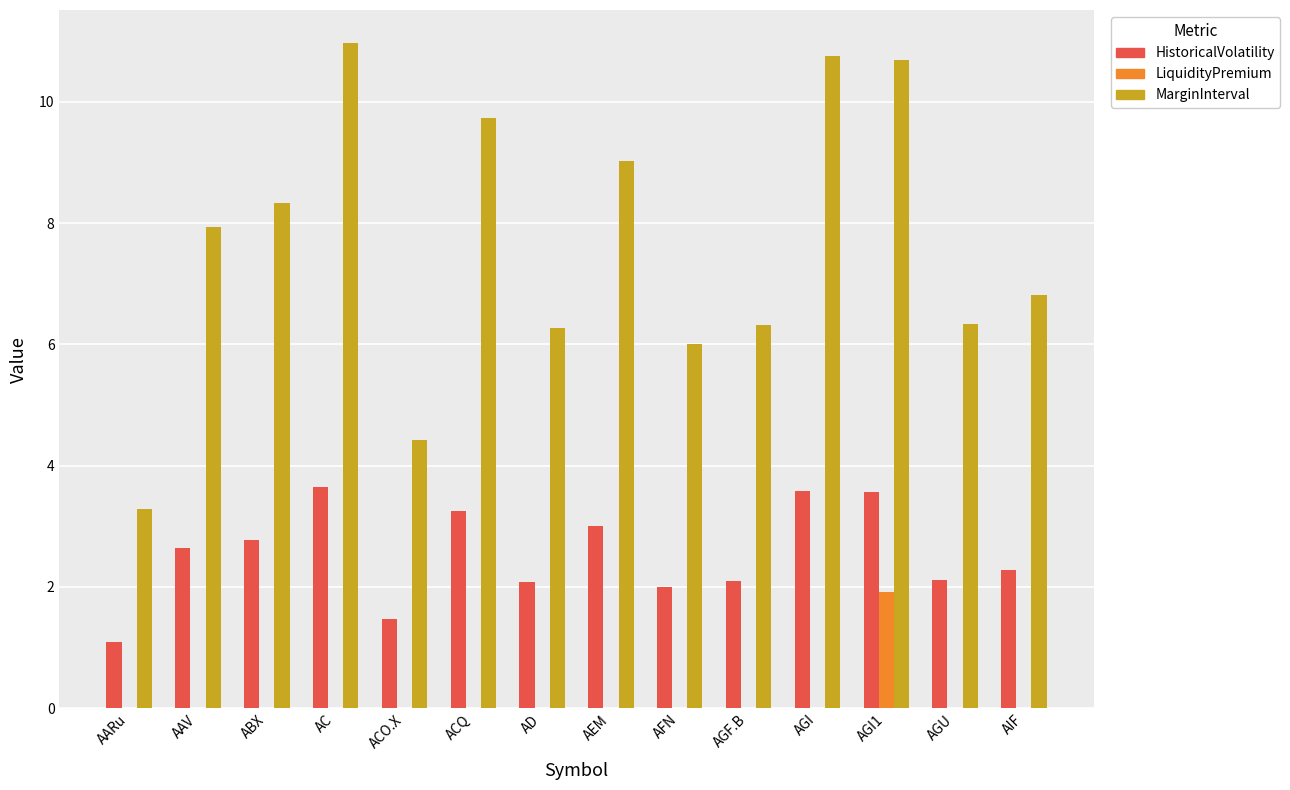

At which label does MarginInterval first exceed 7?

AAV